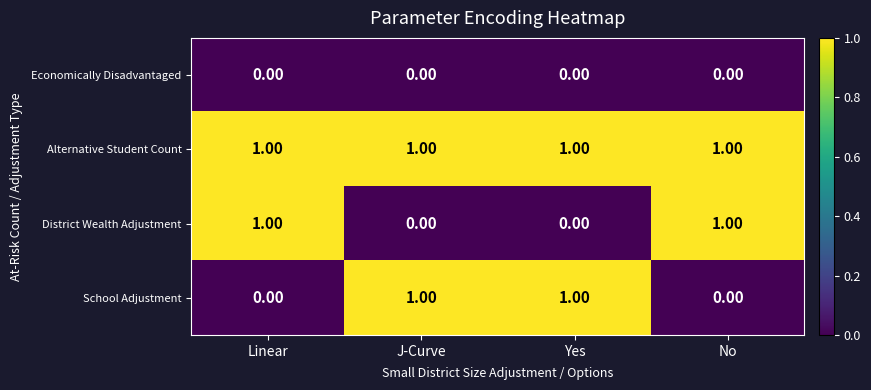

Which series has the largest total across all categories?

Alternative Student Count